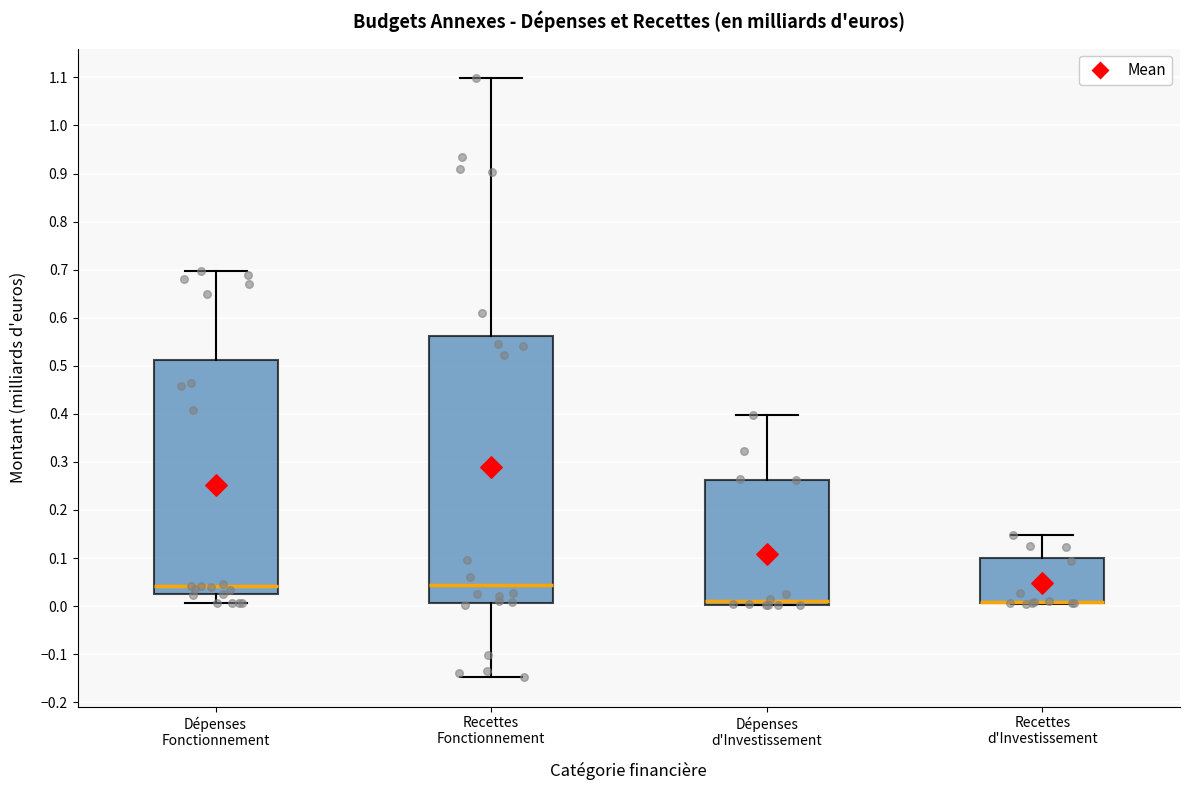

Where is the upper edge of the box for Recettes Fonctionnement on the y-axis? The values are not printed on the chart, so give them approximately, as read against the axis.

0.56